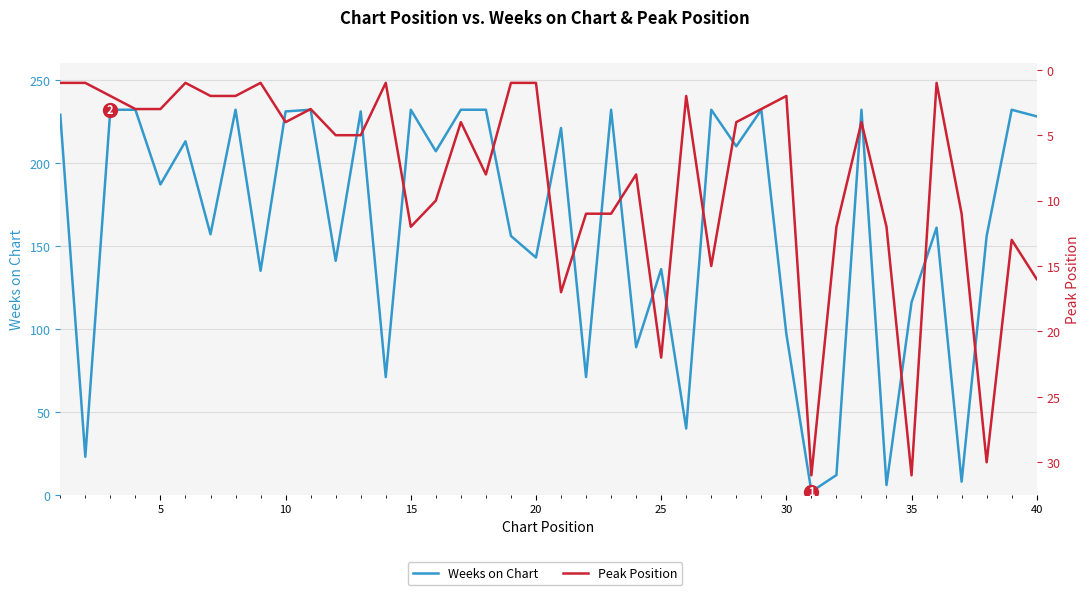

Rank the series by their average value, from lowest to highest.

Peak Position, Weeks on Chart